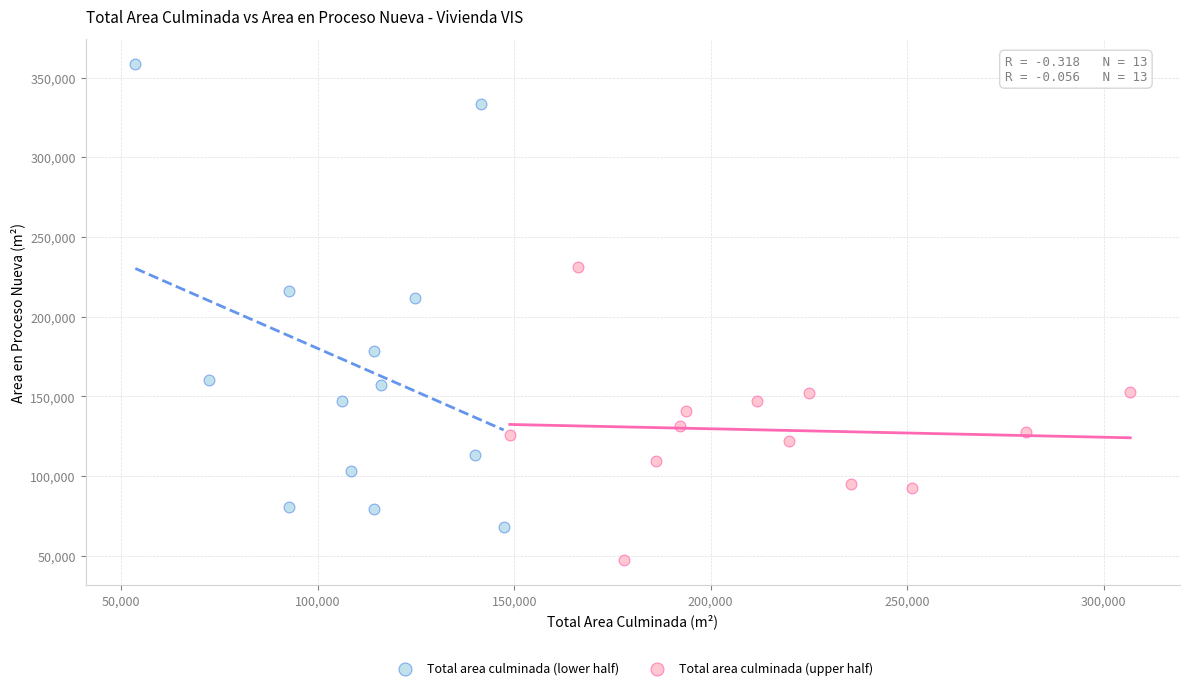

Which series has the largest Y range (max minus min)?

Total area culminada (lower half)